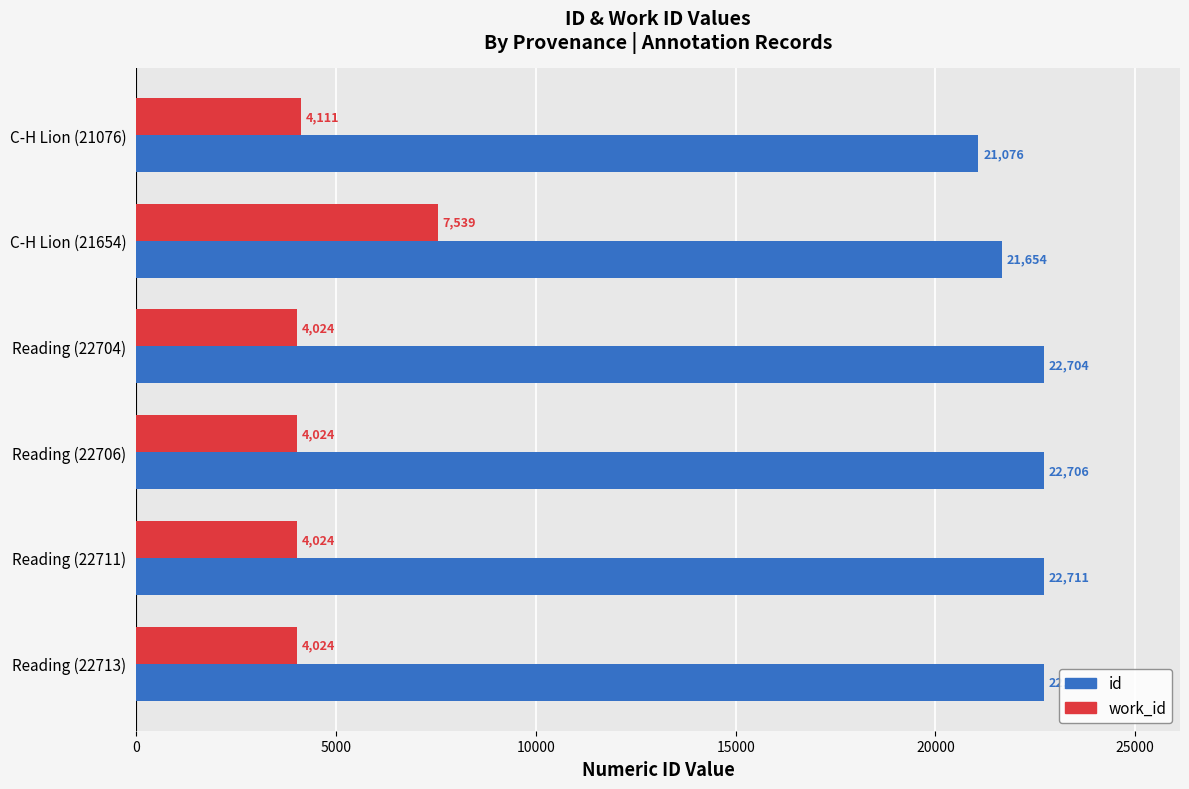

How many categories are shown in the chart?

6